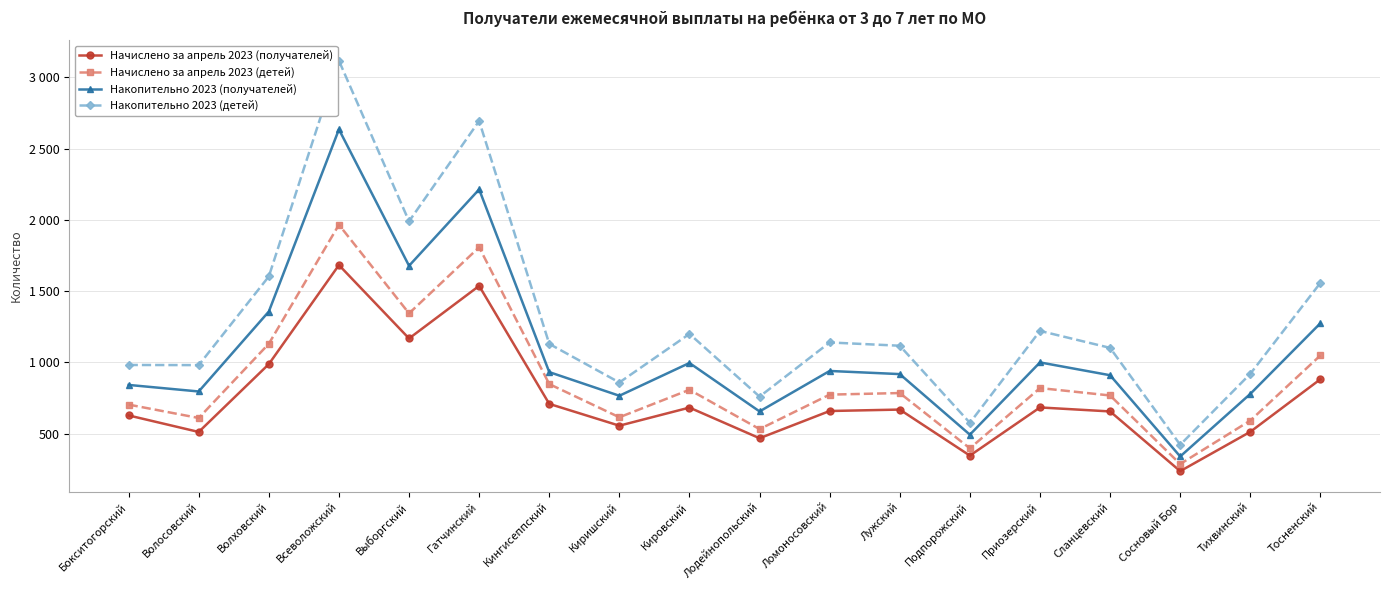

Which series has the largest total across all categories?

Накопительно 2023 (детей)